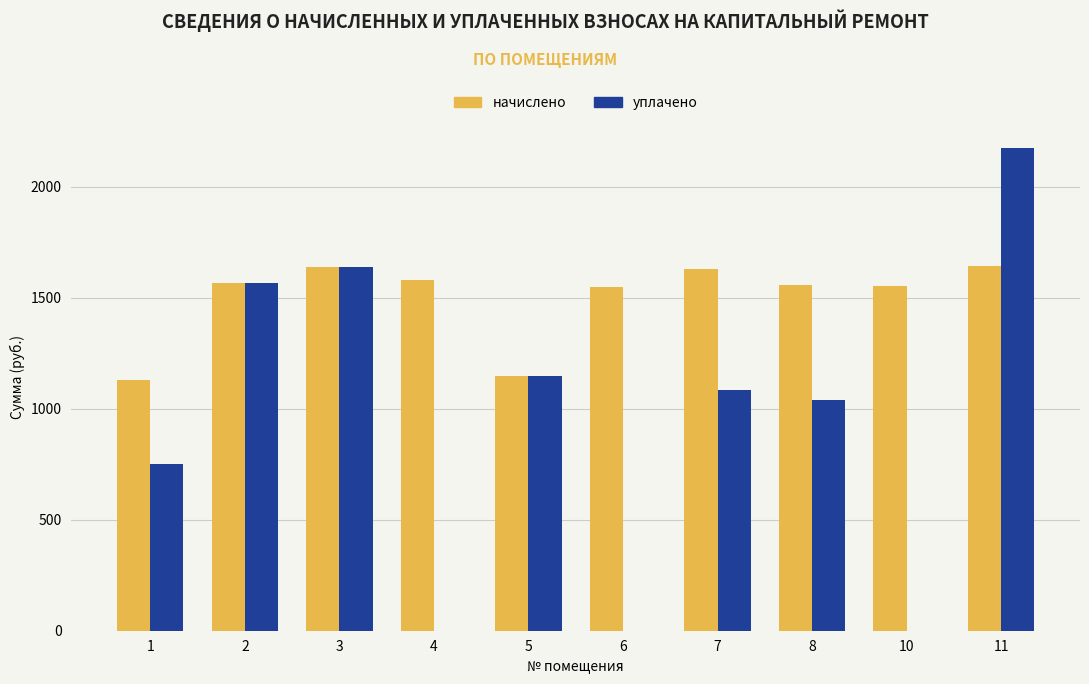

What is the total value across all series at 6?

1548.5